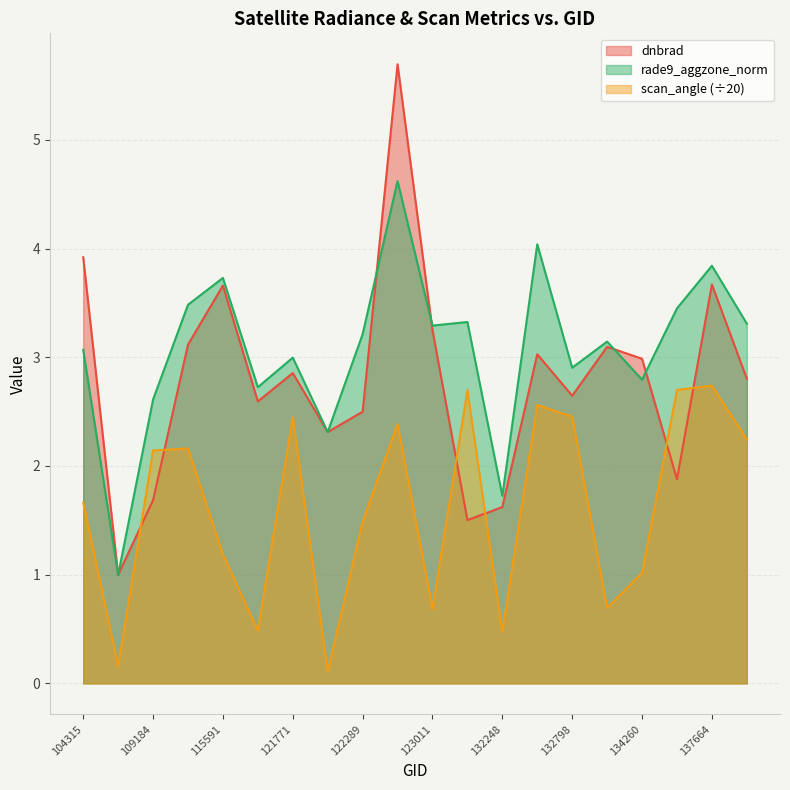

True or false: scan_angle and dnbrad intersect in this chart.

True